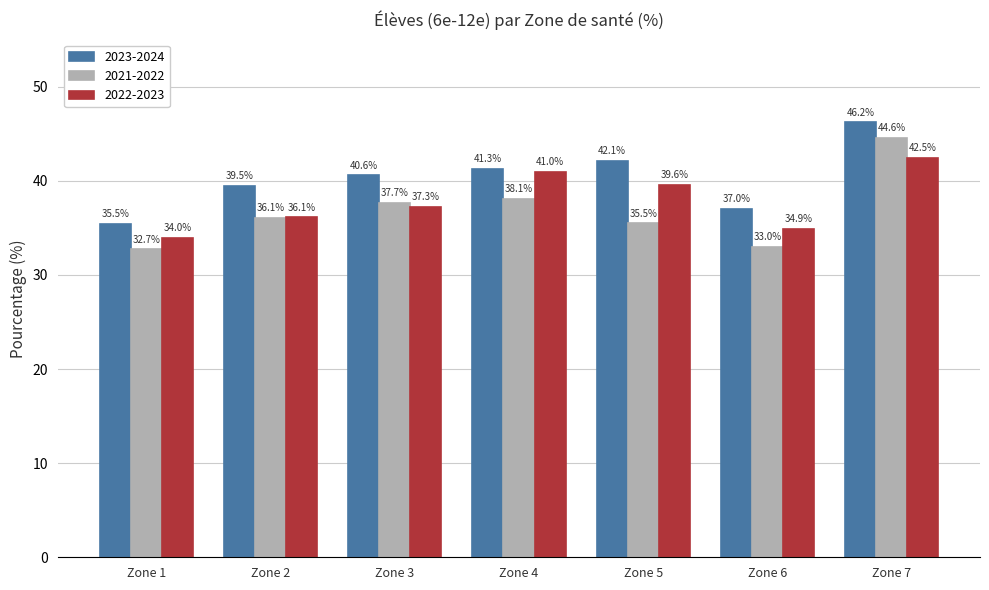

Reading left to right, transcribe all the data shown in this chart.

2023-2024: Zone 1=35.5	Zone 2=39.5	Zone 3=40.6	Zone 4=41.3	Zone 5=42.1	Zone 6=37.0	Zone 7=46.2
2021-2022: Zone 1=32.7	Zone 2=36.1	Zone 3=37.7	Zone 4=38.1	Zone 5=35.5	Zone 6=33.0	Zone 7=44.6
2022-2023: Zone 1=34.0	Zone 2=36.1	Zone 3=37.3	Zone 4=41.0	Zone 5=39.6	Zone 6=34.9	Zone 7=42.5